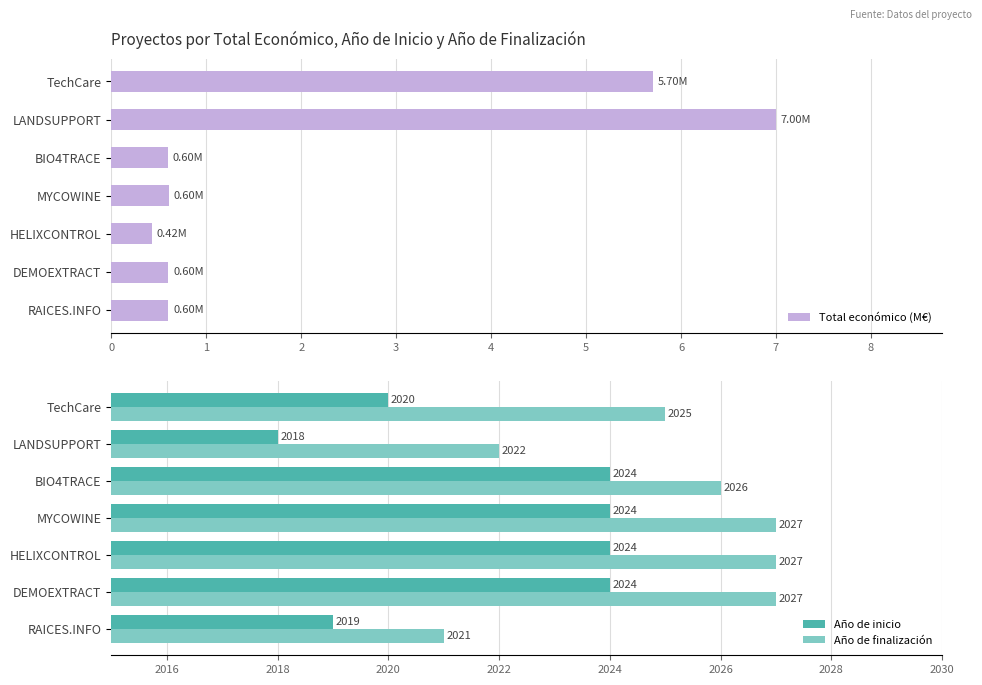

Is the value of Año de finalización at TechCare greater than the value of Año de inicio at BIO4TRACE?

Yes